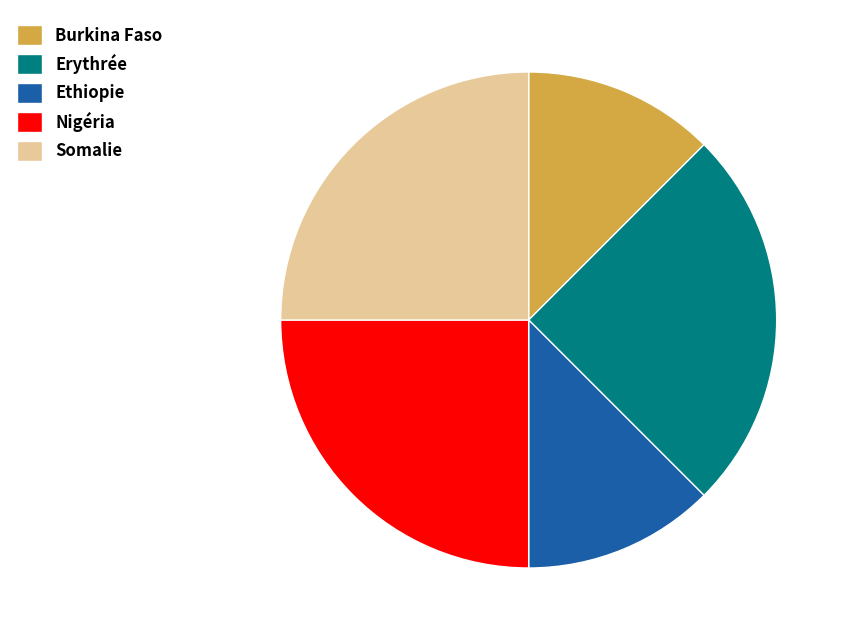

True or false: Erythrée accounts for 25% of the total.

True